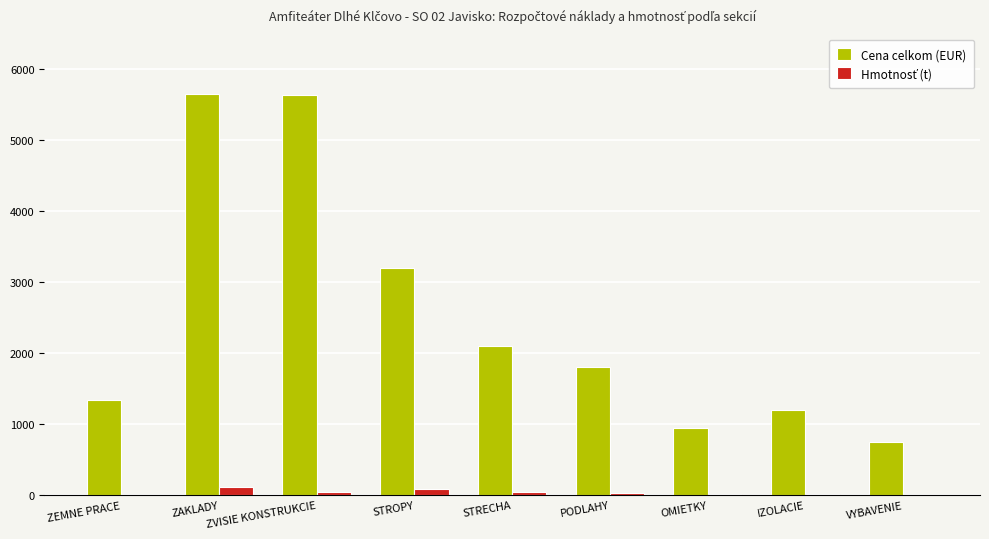

The value of Cena celkom (EUR) at PODLAHY is 510.5. True or false?

False